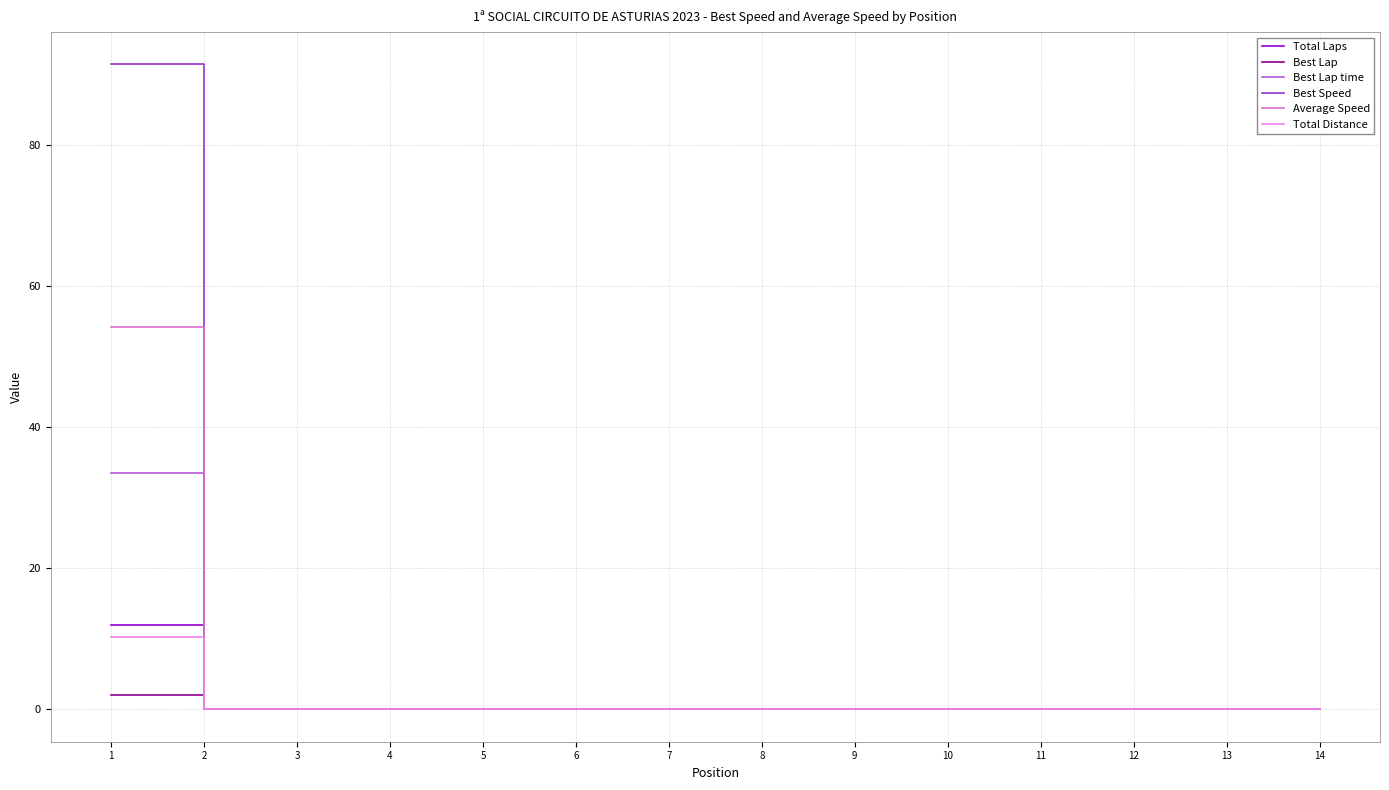

True or false: Total Distance and Average Speed cross at least once.

False